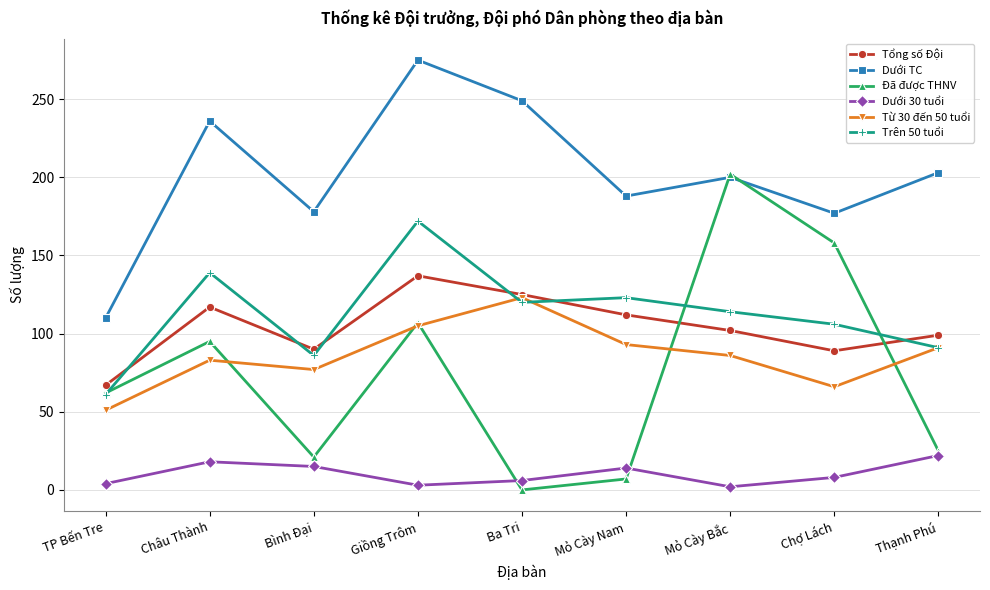

What is the average value of the Dưới TC series?

202